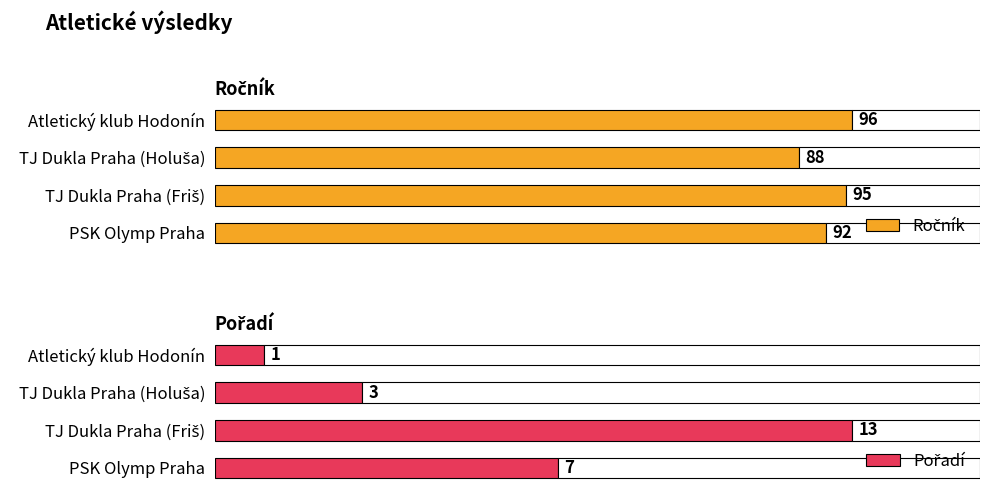

True or false: Pořadí has a value of 5 at TJ Dukla Praha (Holuša).

False